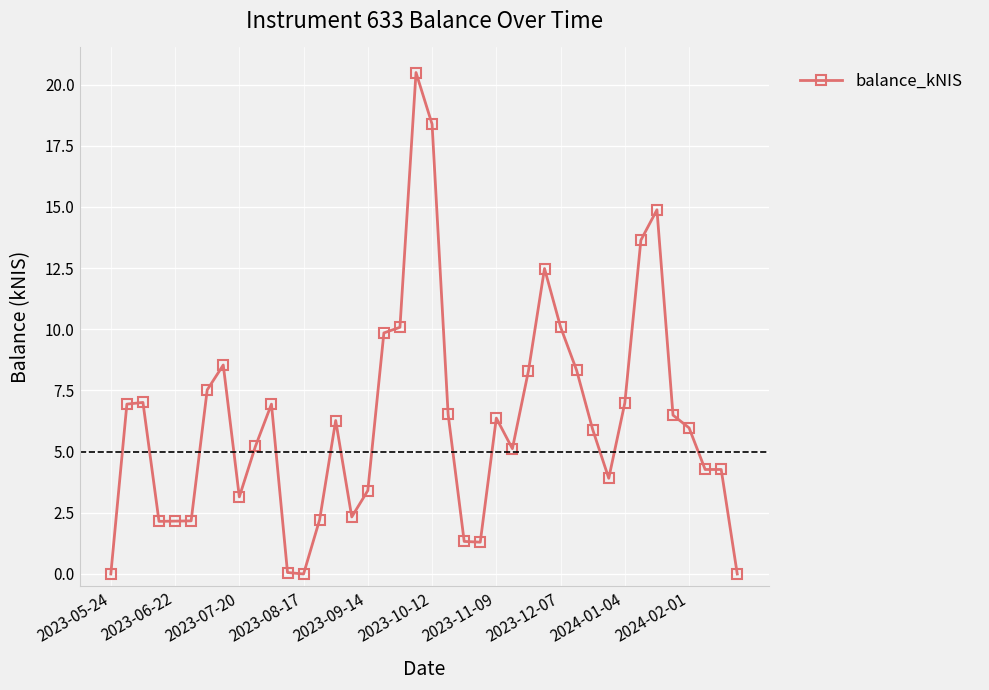

True or false: there are more than 2 points higher than both neighbors.

True